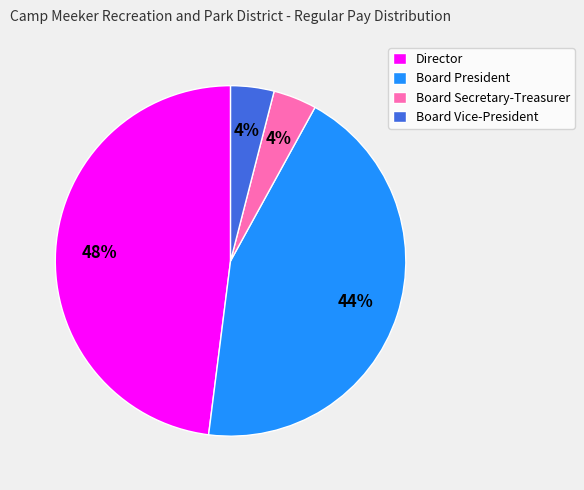

Which slice is the largest?

Director